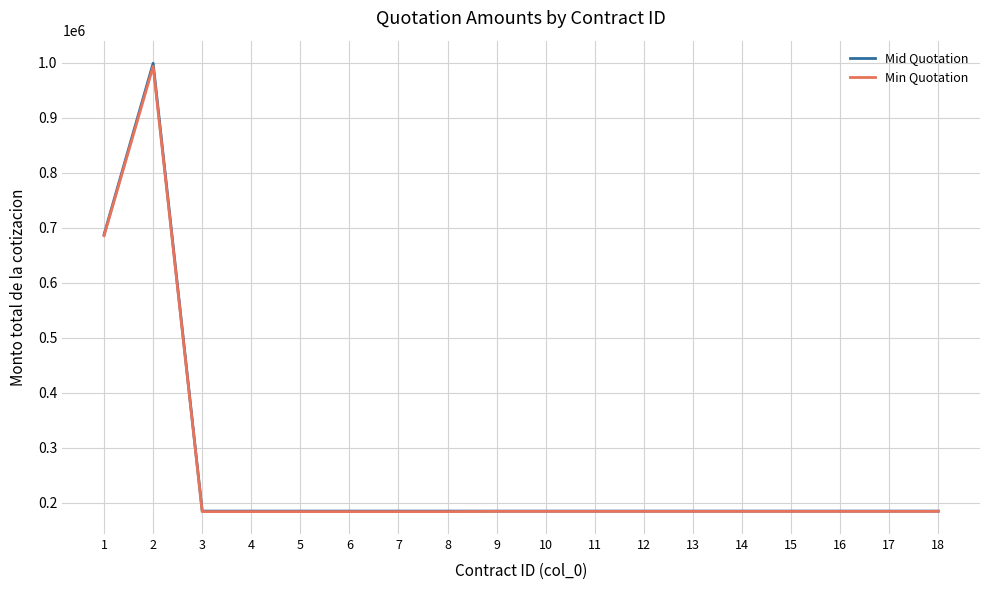

Reading left to right, list all the values displayed in this chart.

Mid Quotation: 687884.9	999196.5	185026.6	185026.6	185026.6	185026.6	185026.6	185026.6	185026.6	185026.6	185026.6	185026.6	185026.6	185026.6	185026.6	185026.6	185026.6	185026.6
Min Quotation: 685715.8	993691.3	184098.4	184098.4	184098.4	184098.4	184098.4	184098.4	184524.9	184524.9	184524.9	184524.9	184524.9	184524.9	184524.9	184524.9	184524.9	184524.9